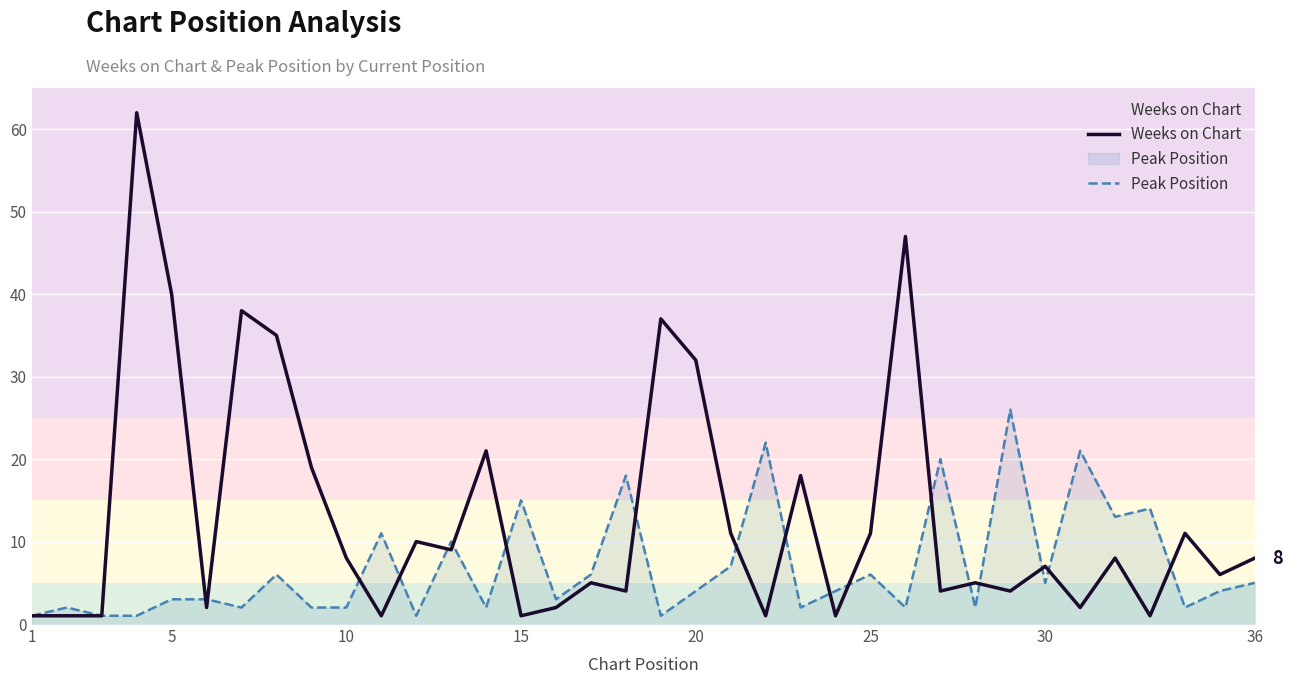

In Weeks on Chart, how many points are higher than both neighbors (excluding endpoints)?

12